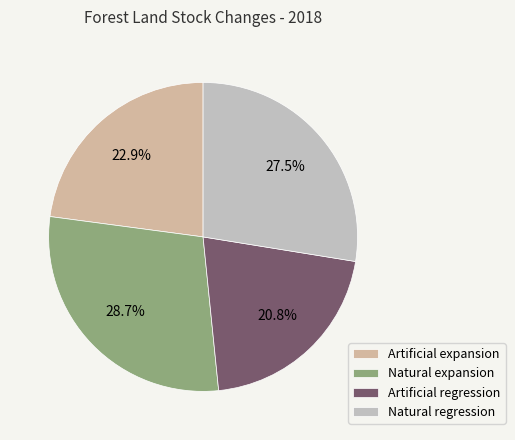

The Artificial regression slice represents 13% of the pie. True or false?

False